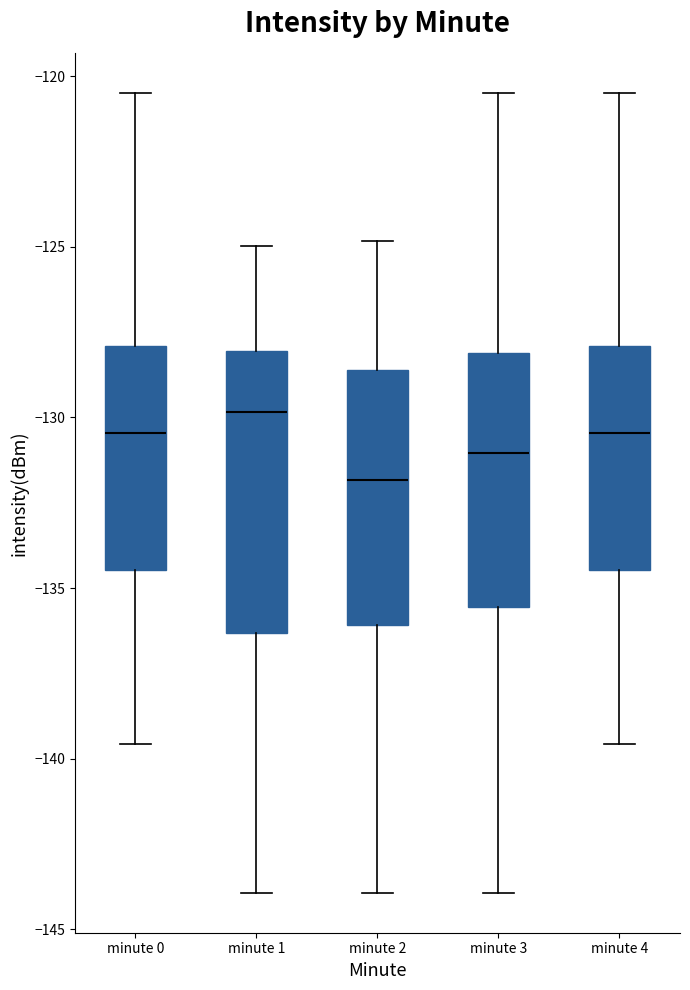

Reading left to right, read every box against the y-axis: the position of its median line, the range the box covers, and the ends of its whiskers. The values are not printed on the chart, so give them approximately, as read against the axis.

minute 0: median -130.5, box -134.5 to -128.0, whiskers -139.5 to -120.5
minute 1: median -130.0, box -136.5 to -128.0, whiskers -144.0 to -125.0
minute 2: median -132.0, box -136.0 to -128.5, whiskers -144.0 to -125.0
minute 3: median -131.0, box -135.5 to -128.0, whiskers -144.0 to -120.5
minute 4: median -130.5, box -134.5 to -128.0, whiskers -139.5 to -120.5